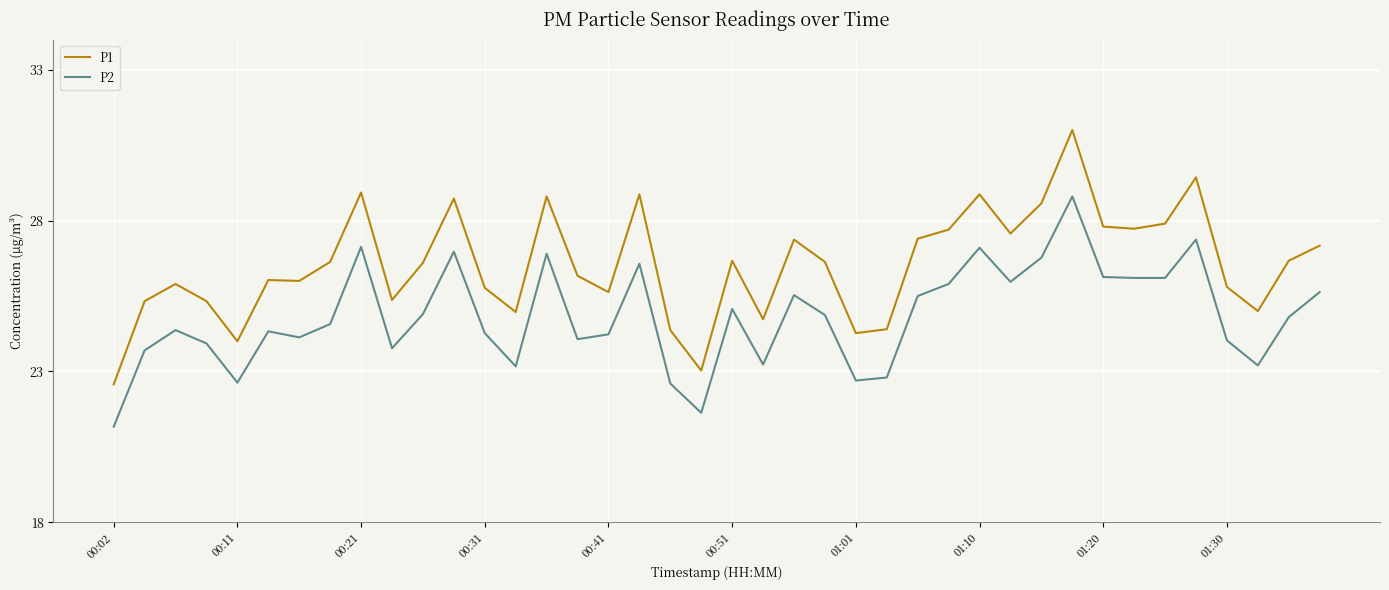

True or false: P1 and P2 intersect in this chart.

False